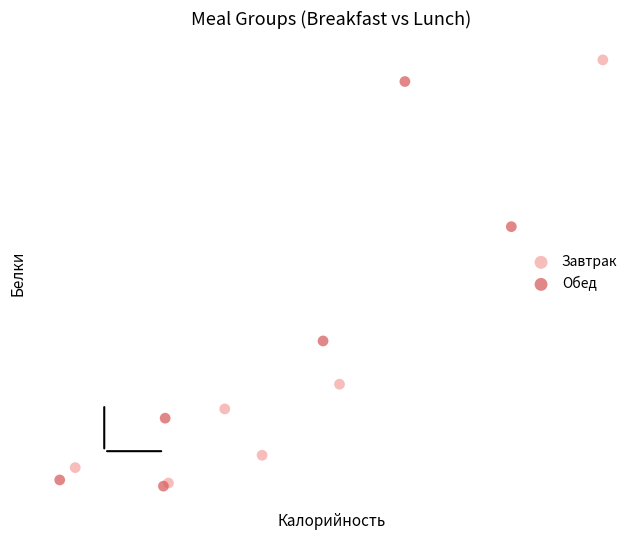

Which series has the largest Y range (max minus min)?

Завтрак